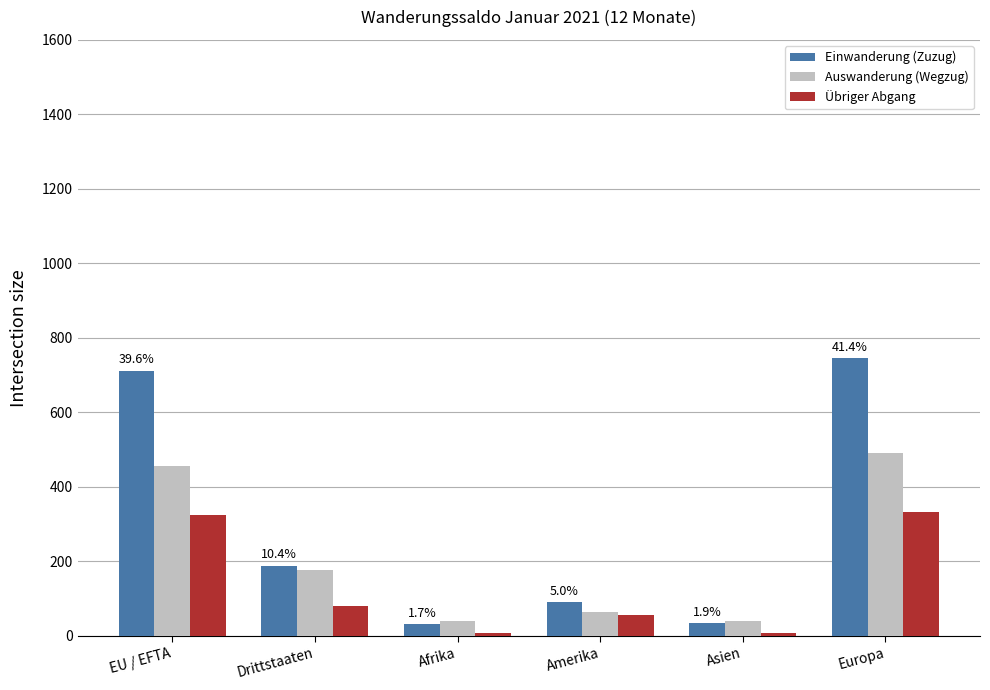

At which label does Auswanderung (Wegzug) first exceed 177?

EU / EFTA